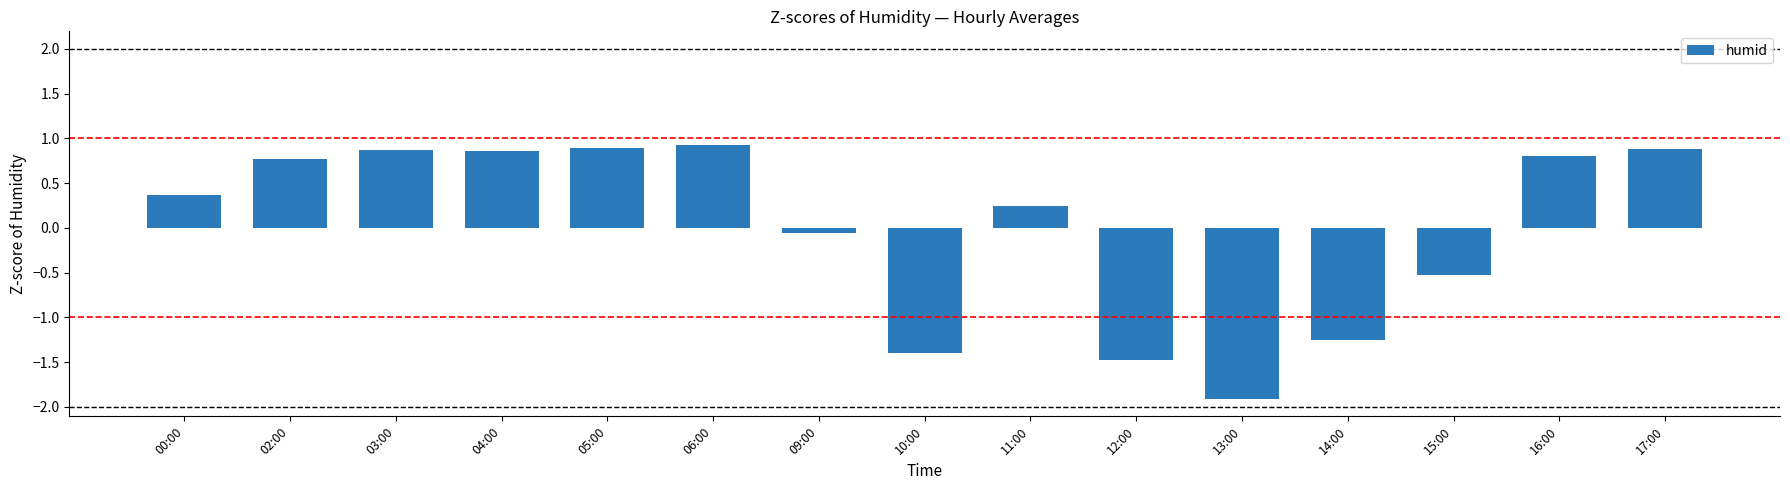

What is the difference between the second highest and second lowest values?

2.4